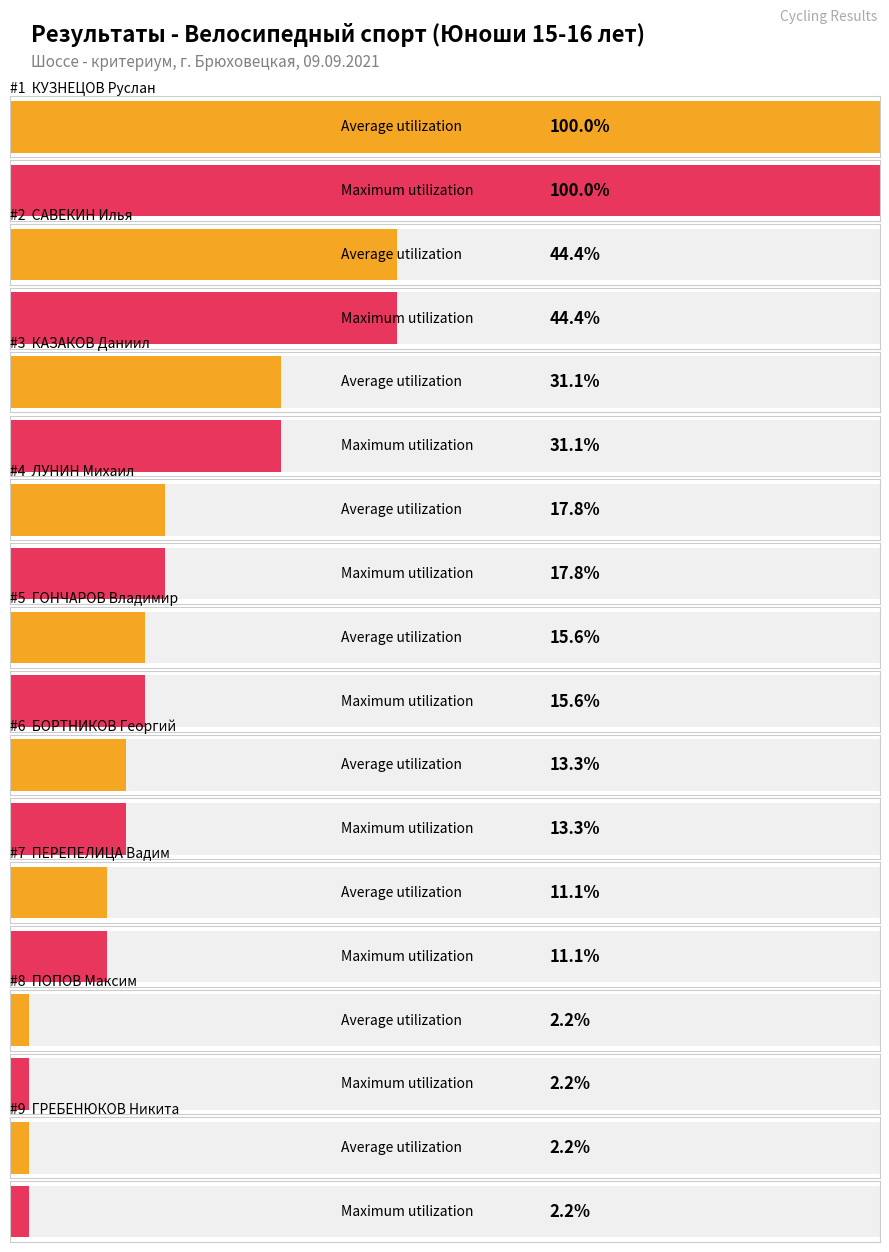

True or false: Average utilization has a value of 1 at БОРТНИКОВ Георгий.

False